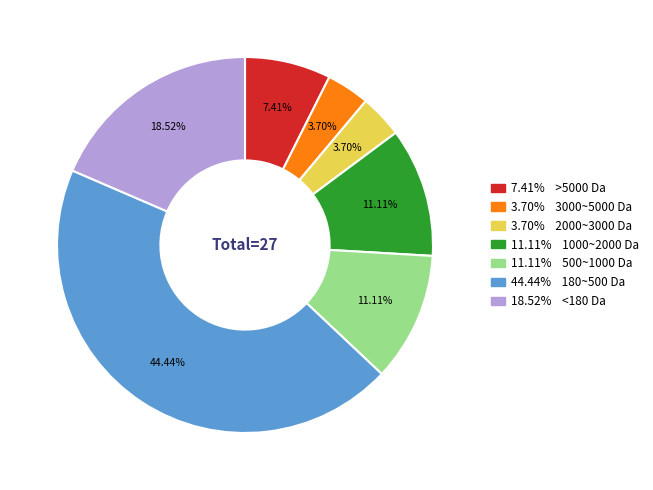

How many slices are in this pie chart?

7